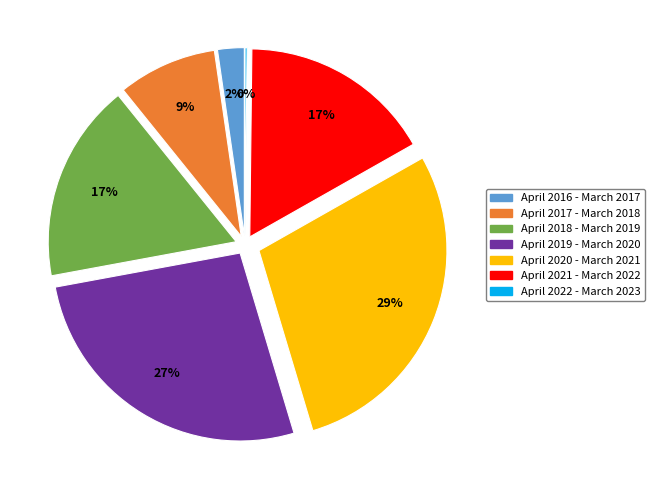

Do April 2021 - March 2022 and April 2017 - March 2018 together represent more than half of the pie?

No